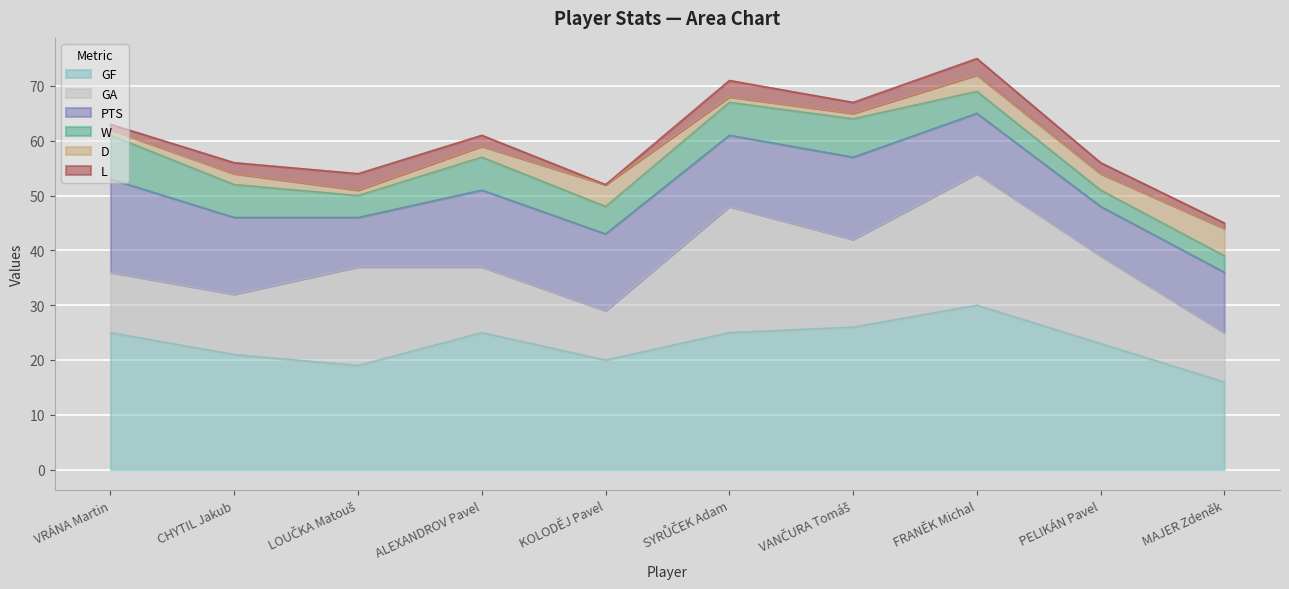

Where does the L series first go above 2?

LOUČKA Matouš